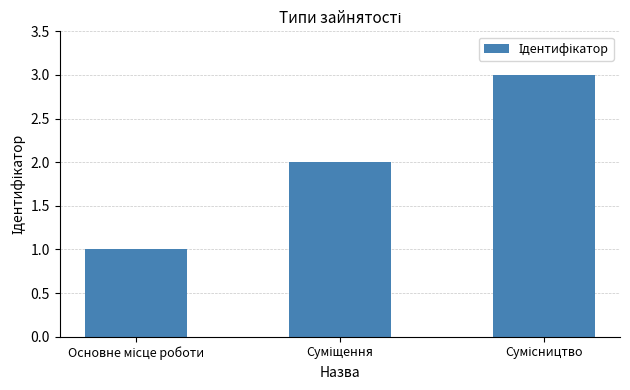

How many series are shown in this chart?

1